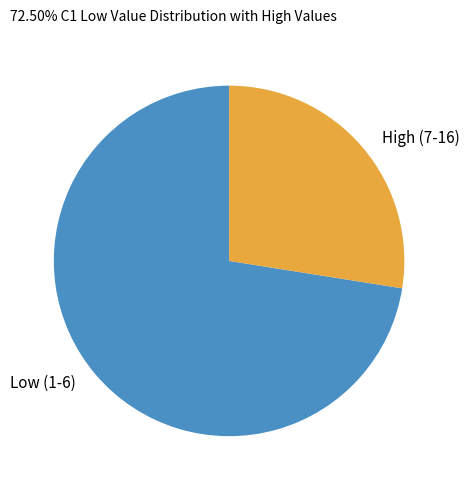

Rank the categories by value from lowest to highest.

High (7-16), Low (1-6)